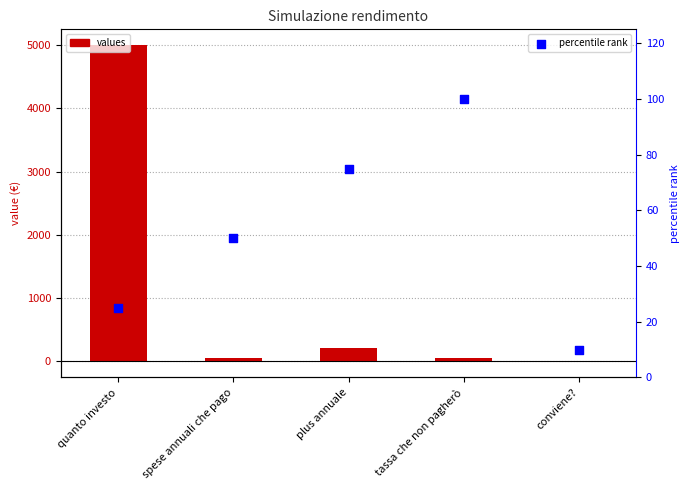

At which category is the sum across all series the highest?

quanto investo